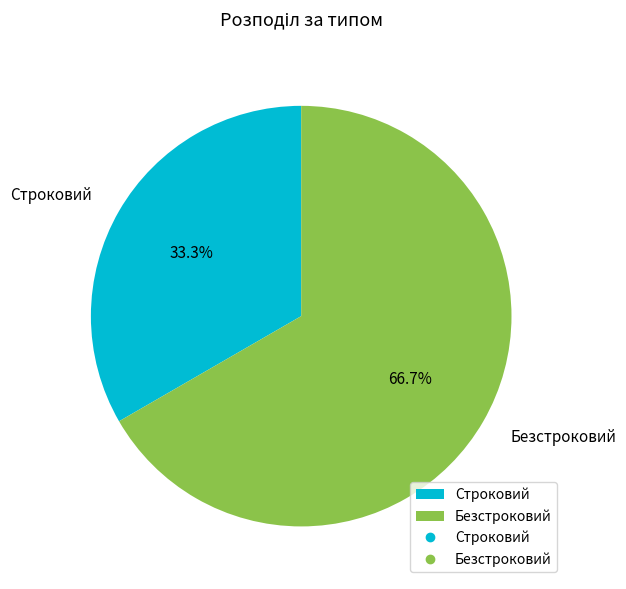

Which has a higher value, Безстроковий or Строковий?

Безстроковий